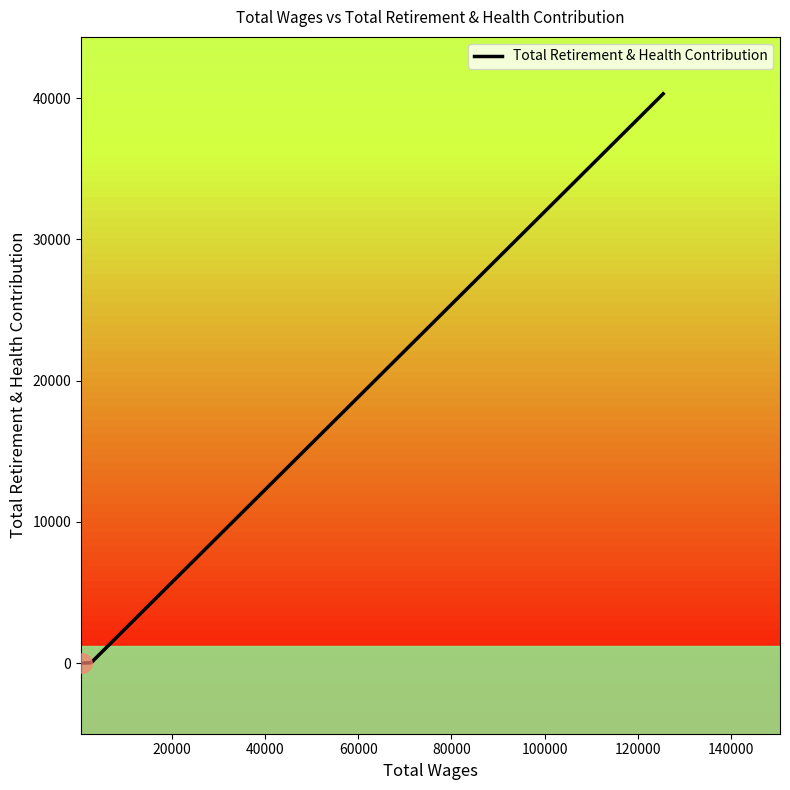

What is the difference between the maximum and minimum values?

40311